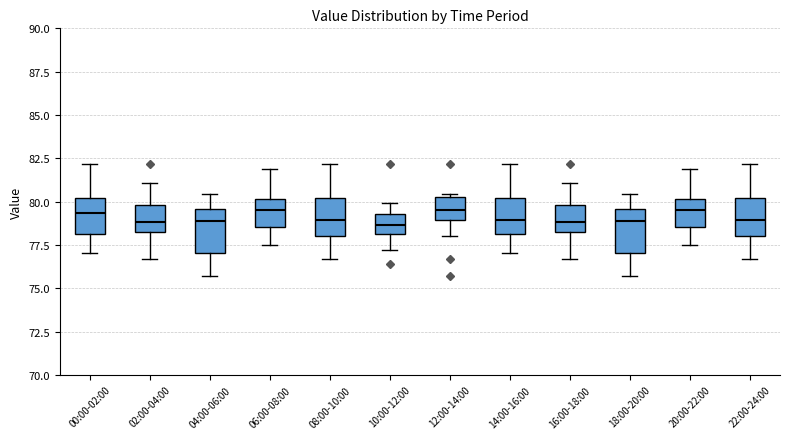

Reading left to right, read every box against the y-axis: the position of its median line, the range the box covers, and the ends of its whiskers. The values are not printed on the chart, so give them approximately, as read against the axis.

00:00-02:00: median 79.5, box 78.0 to 80.0, whiskers 77.0 to 82.0
02:00-04:00: median 79.0, box 78.5 to 80.0, whiskers 76.5 to 81.0
04:00-06:00: median 79.0, box 77.0 to 79.5, whiskers 75.5 to 80.5
06:00-08:00: median 79.5, box 78.5 to 80.0, whiskers 77.5 to 82.0
08:00-10:00: median 79.0, box 78.0 to 80.0, whiskers 76.5 to 82.0
10:00-12:00: median 78.5, box 78.0 to 79.5, whiskers 77.0 to 80.0
12:00-14:00: median 79.5, box 79.0 to 80.0, whiskers 78.0 to 80.5
14:00-16:00: median 79.0, box 78.0 to 80.0, whiskers 77.0 to 82.0
16:00-18:00: median 79.0, box 78.5 to 80.0, whiskers 76.5 to 81.0
18:00-20:00: median 79.0, box 77.0 to 79.5, whiskers 75.5 to 80.5
20:00-22:00: median 79.5, box 78.5 to 80.0, whiskers 77.5 to 82.0
22:00-24:00: median 79.0, box 78.0 to 80.0, whiskers 76.5 to 82.0